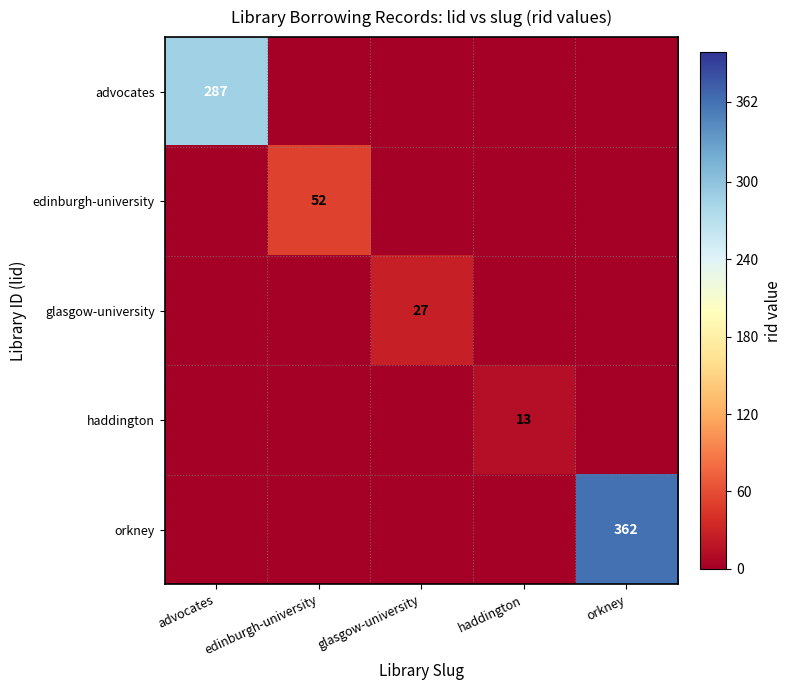

The value of edinburgh-university at edinburgh-university is 83. True or false?

False